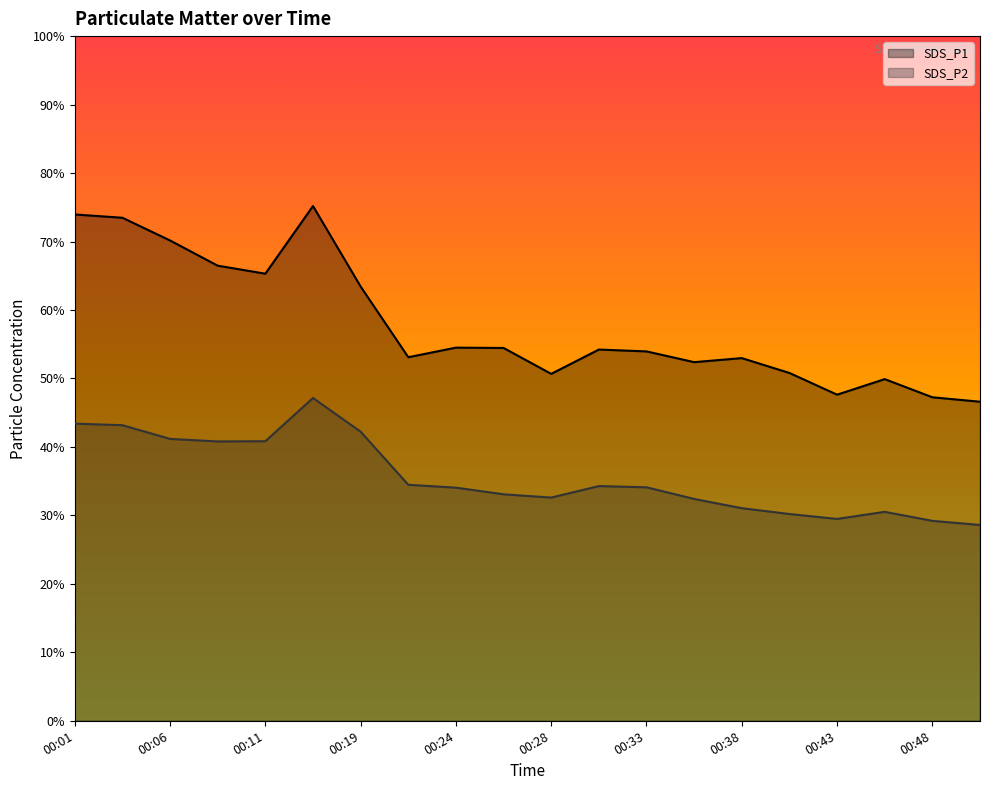

What is the lowest value of the SDS_P2 series?

28.6